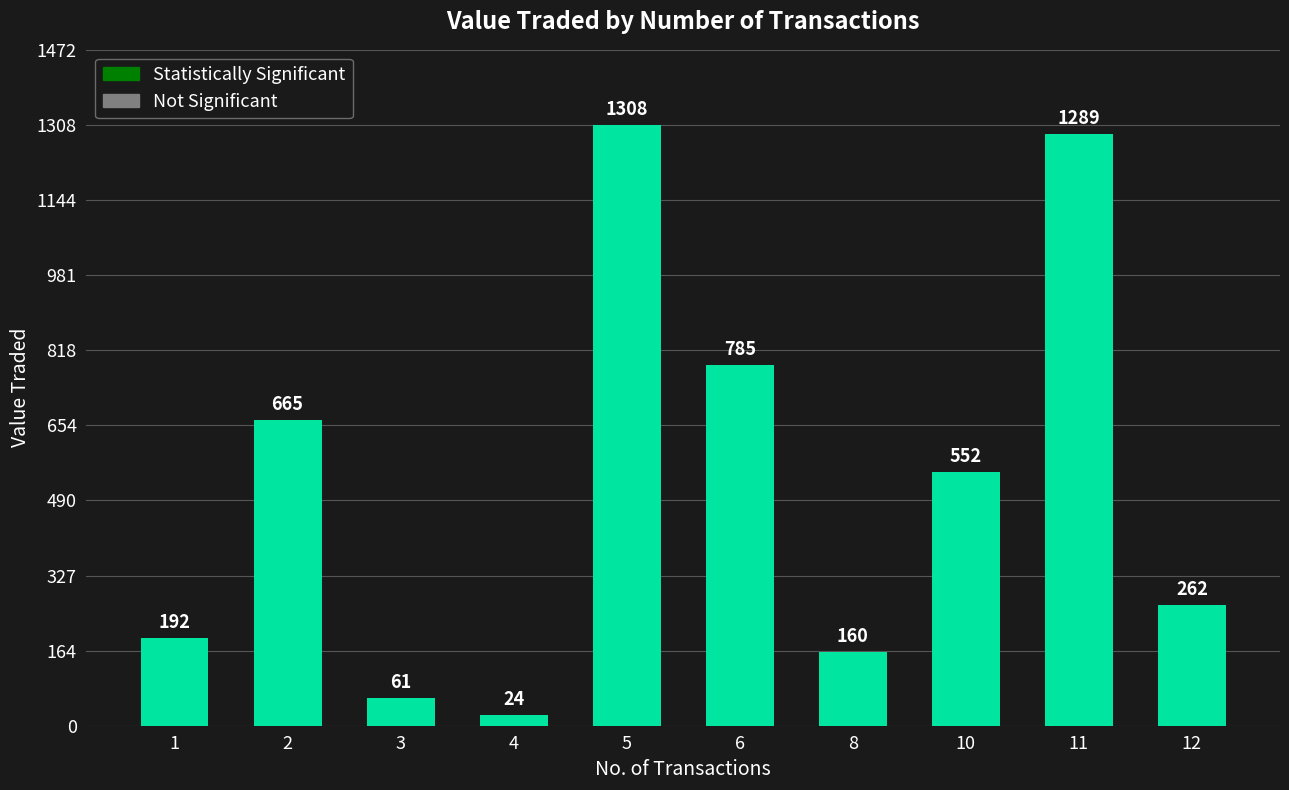

What is the difference between the values at 1 and 6?

593